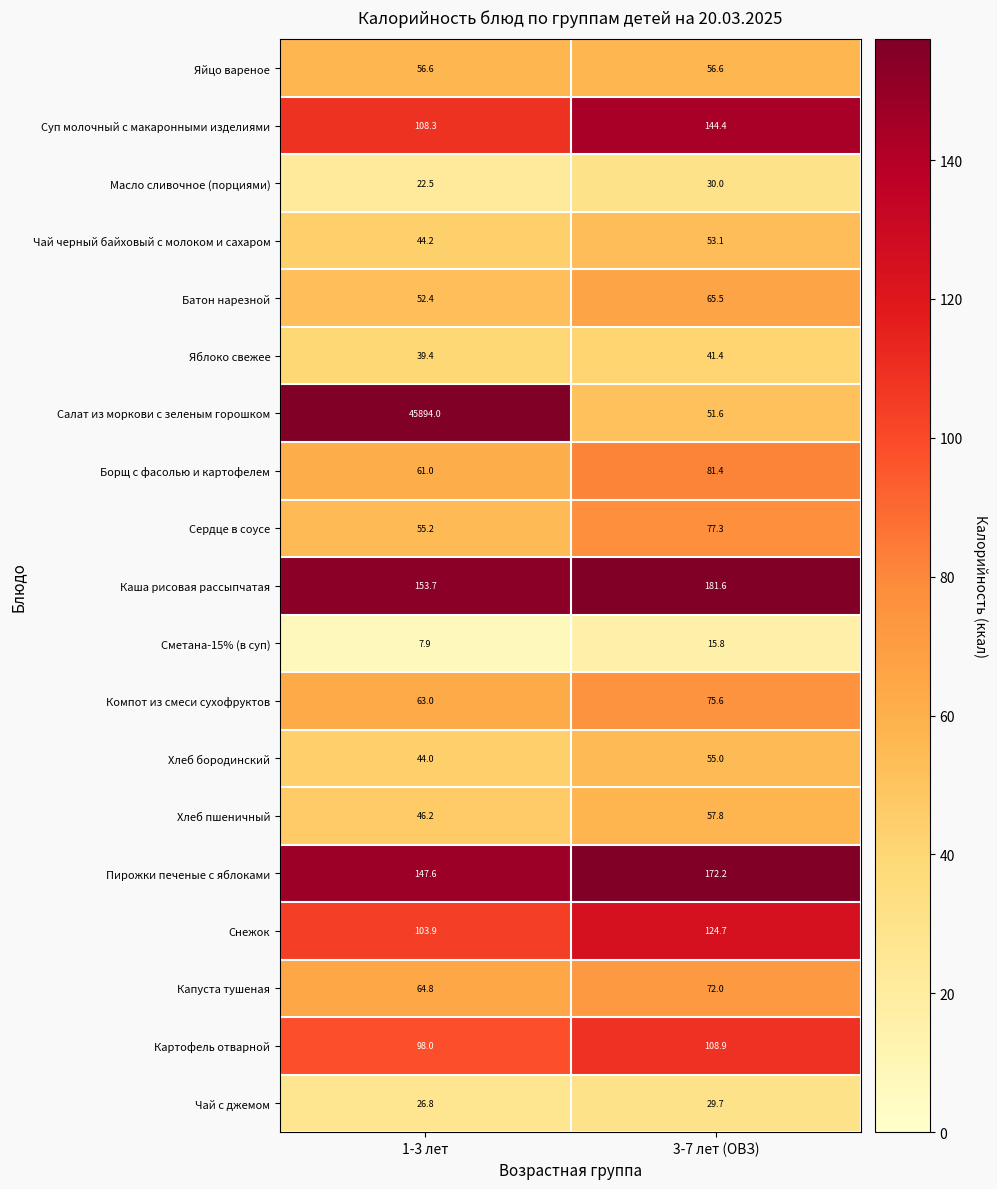

How many categories are shown in the chart?

2